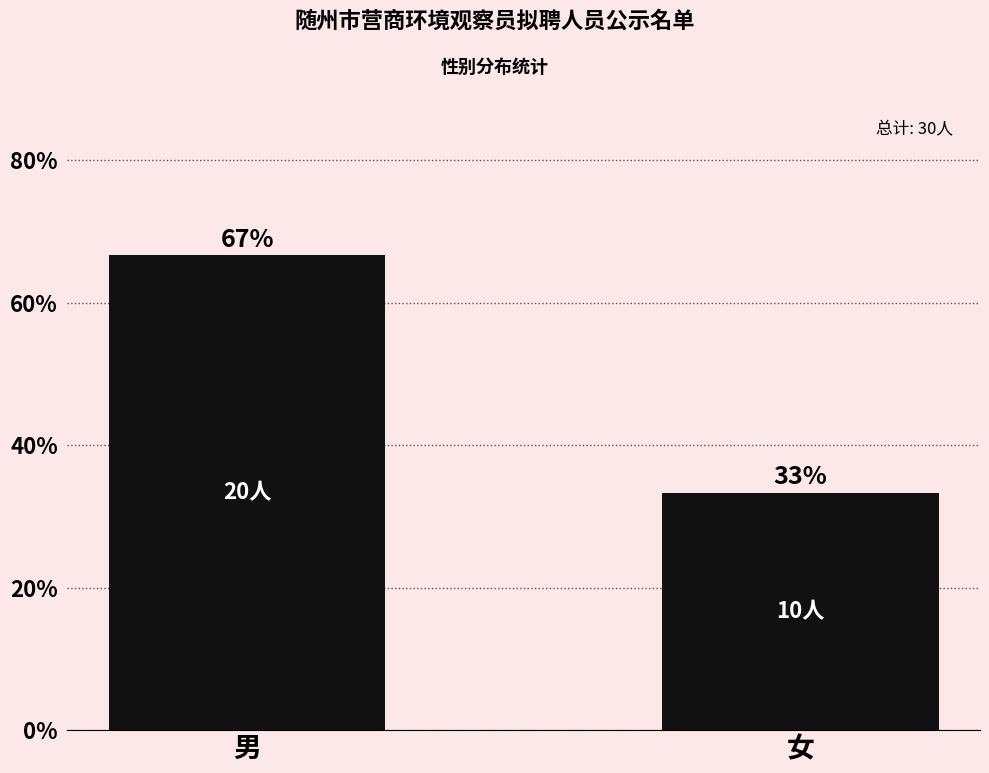

What value does the data have at 女?

33.3